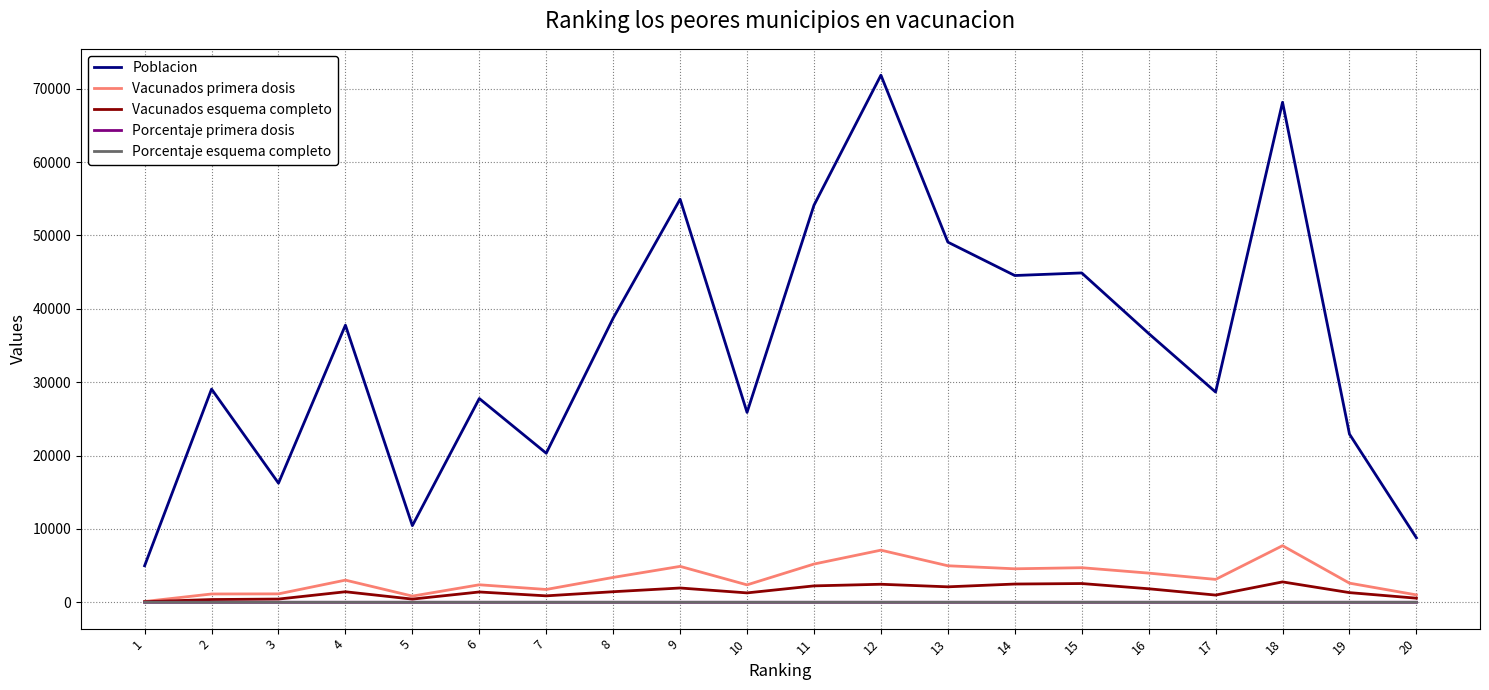

The value of Porcentaje esquema completo at 10 is 0.0. True or false?

True